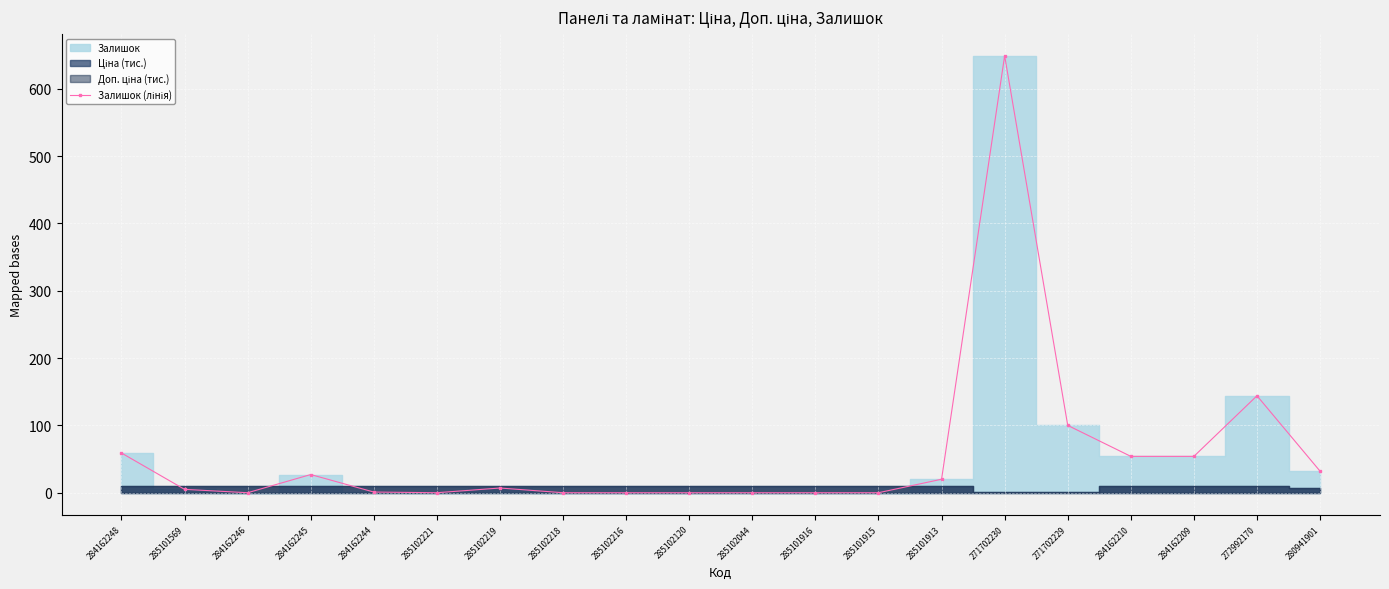

What is the difference between the second highest and second lowest values?

144